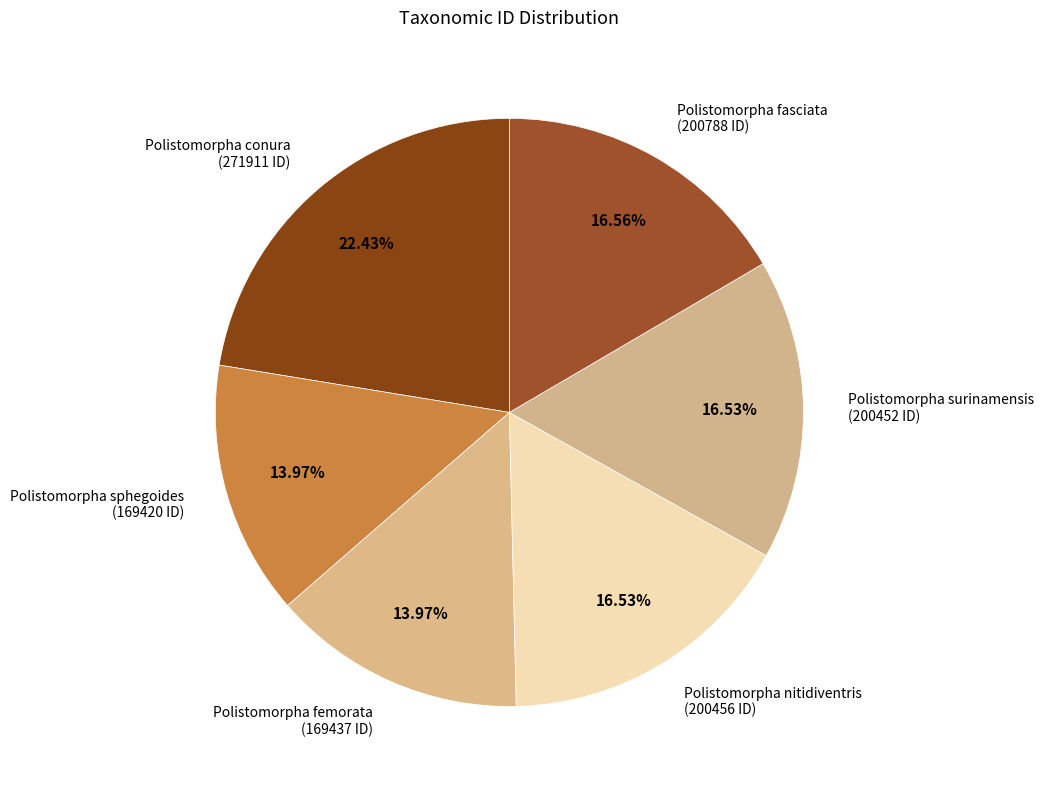

How many slices are in this pie chart?

6